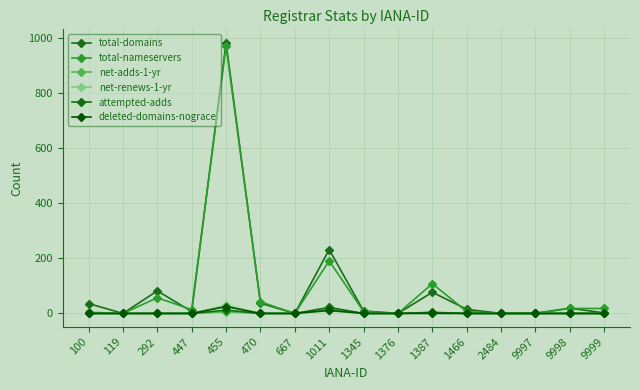

Reading left to right, transcribe all the data shown in this chart.

total-domains: 36	0	82	7	983	37	0	232	9	0	77	15	0	1	19	2
total-nameservers: 4	0	57	14	971	42	0	191	7	0	108	7	0	0	18	18
net-adds-1-yr: 0	0	0	0	6	0	0	16	0	0	3	0	0	0	0	0
net-renews-1-yr: 0	0	0	0	30	0	0	10	0	0	2	0	0	0	0	0
attempted-adds: 0	0	0	0	12	0	0	22	0	0	4	0	0	0	0	0
deleted-domains-nograce: 0	0	0	0	25	0	0	11	0	0	0	0	0	0	0	0